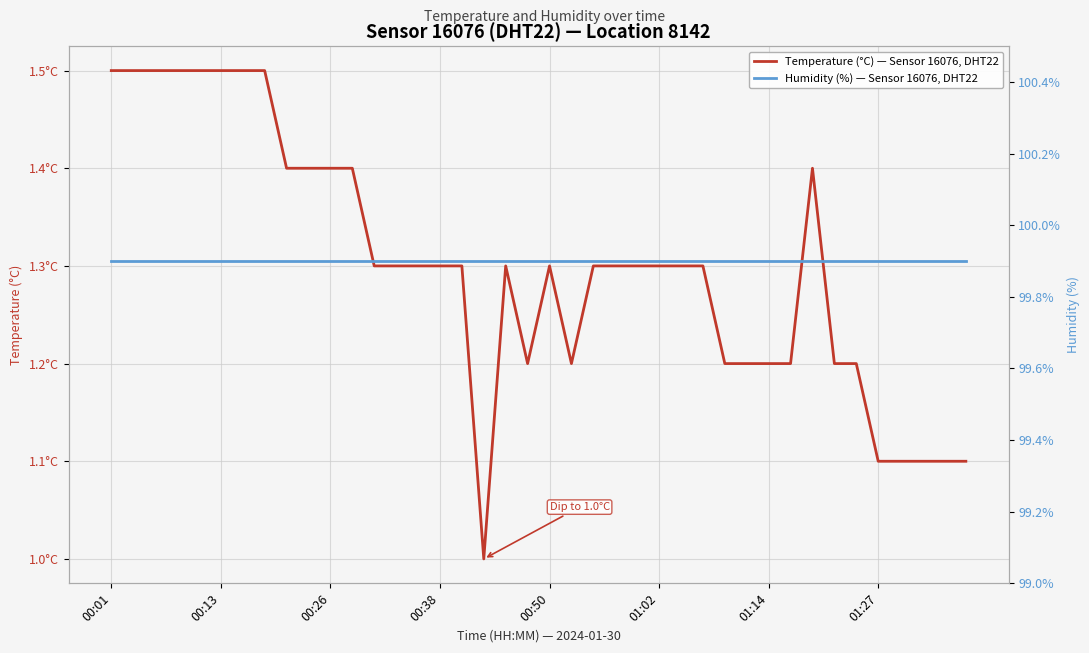

Count the Temperature (°C) — Sensor 16076, DHT22 values in the range 1 to 2.

40